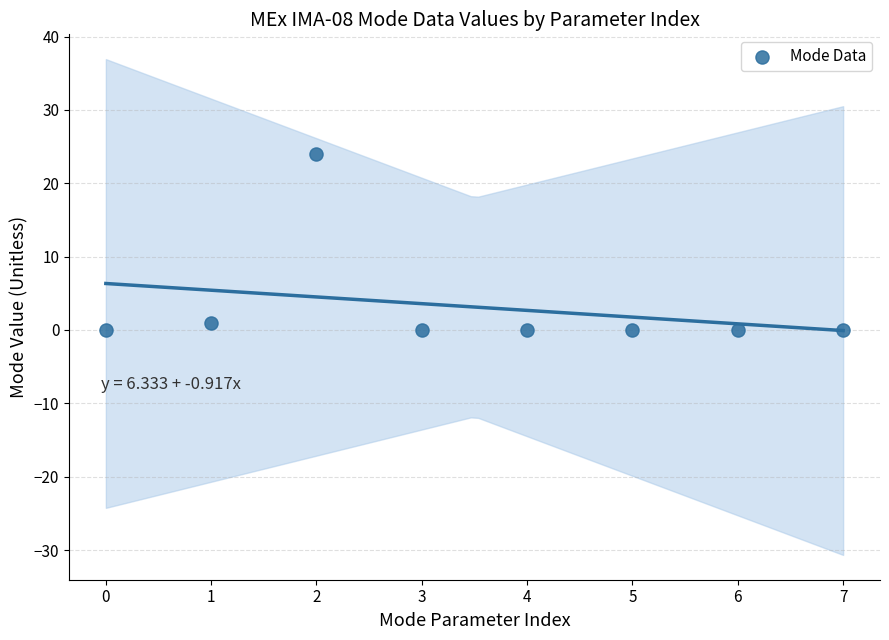

What is the average Y value?

3